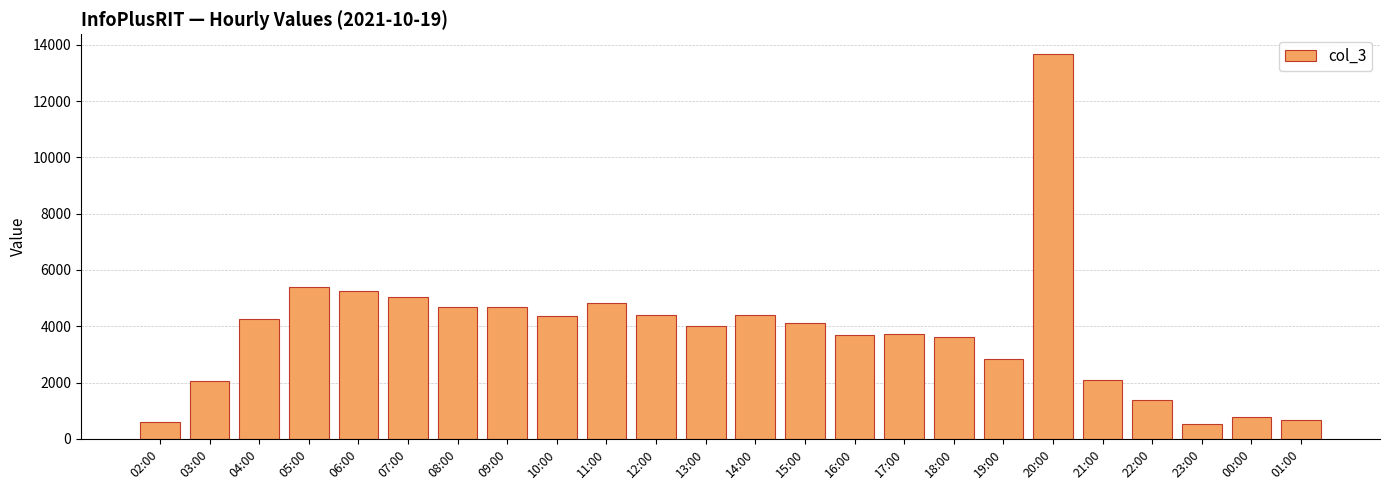

Where does the data first go above 4118?

04:00